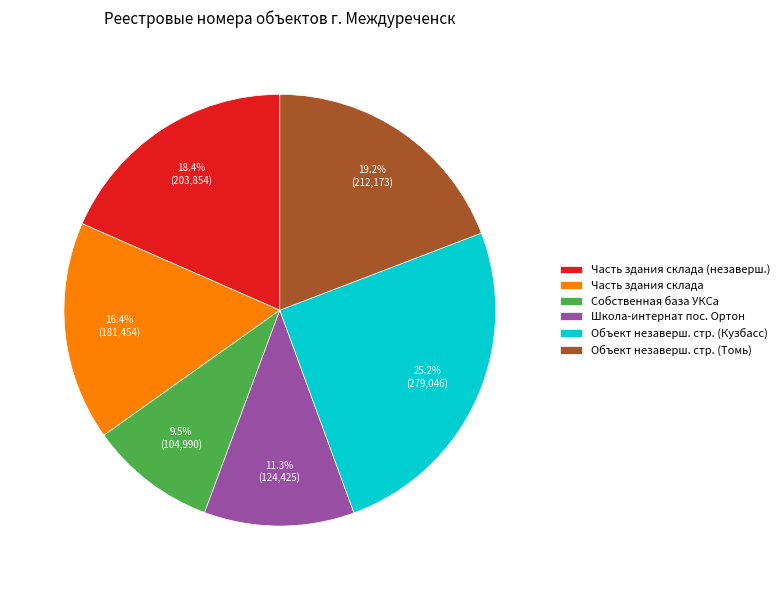

Between Часть здания склада (незаверш.) and Часть здания склада, which is larger?

Часть здания склада (незаверш.)